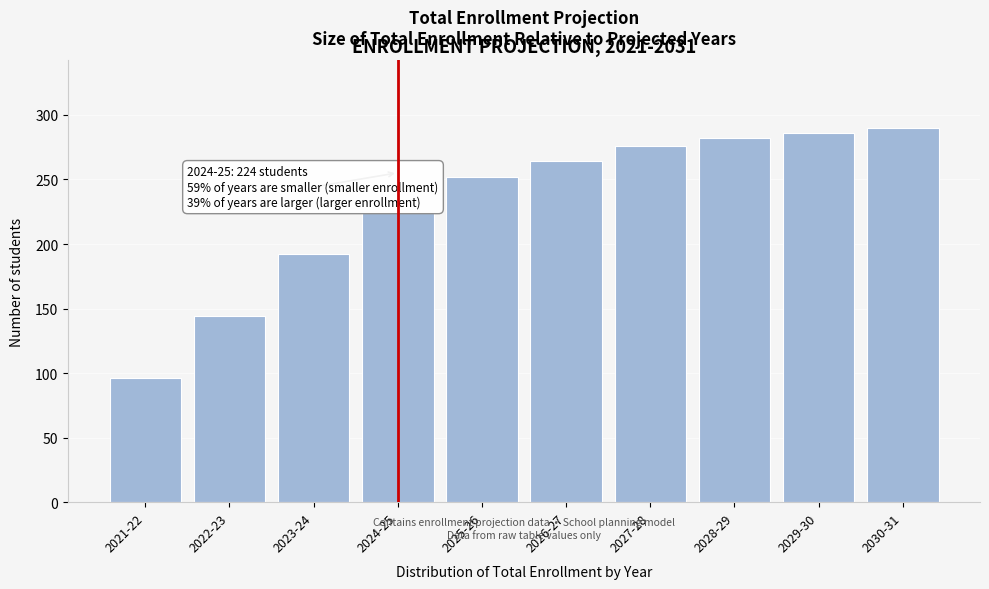

Reading left to right, what are all the values shown in this chart?

2021-22=96	2022-23=144	2023-24=192	2024-25=224	2025-26=252	2026-27=264	2027-28=276	2028-29=282	2029-30=286	2030-31=290